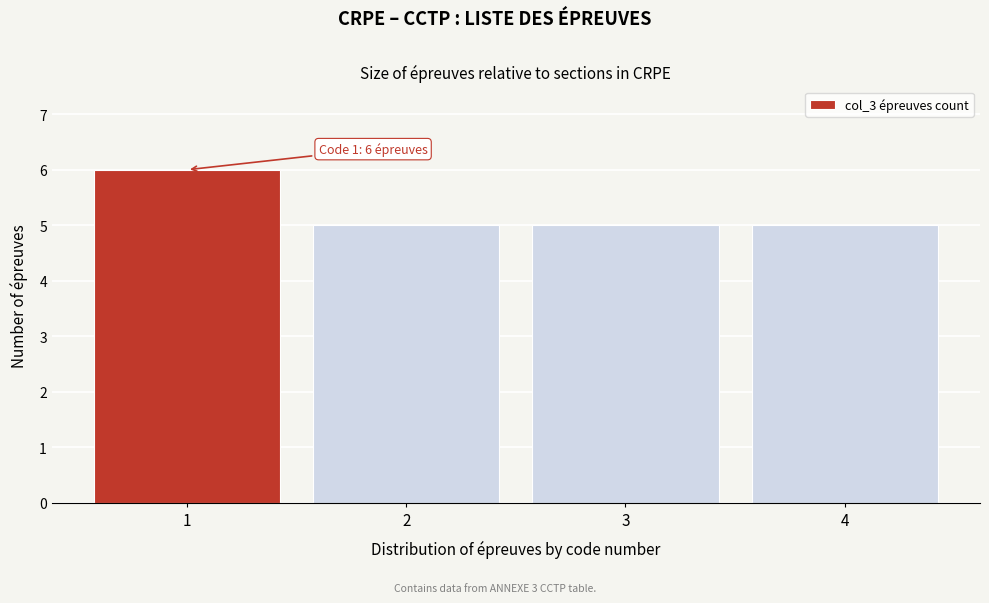

Reading left to right, transcribe all the data shown in this chart.

1=6	2=5	3=5	4=5